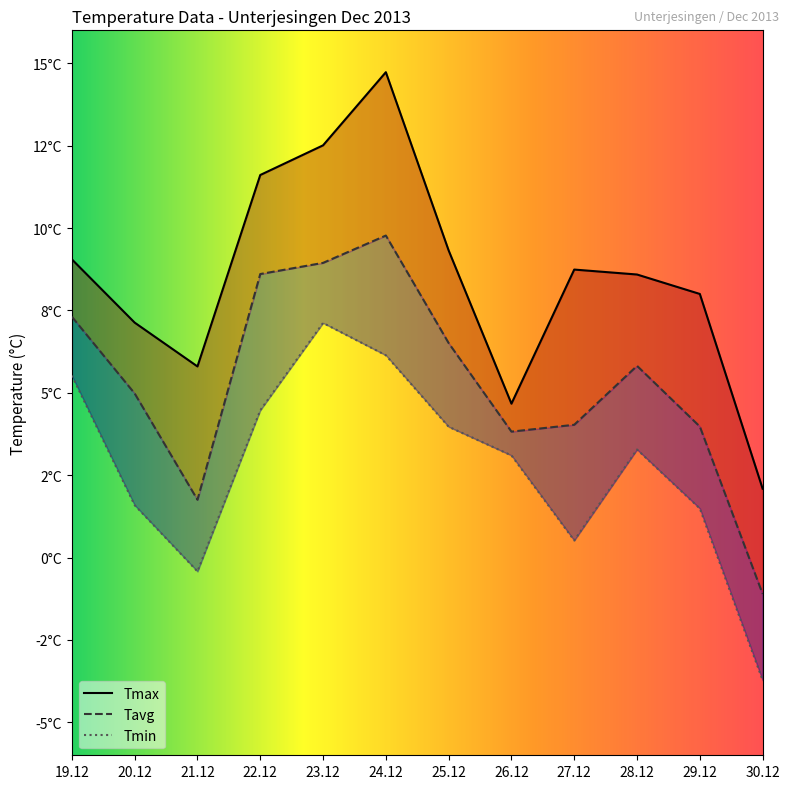

In Tmin, how many points are lower than both neighbors (excluding endpoints)?

2